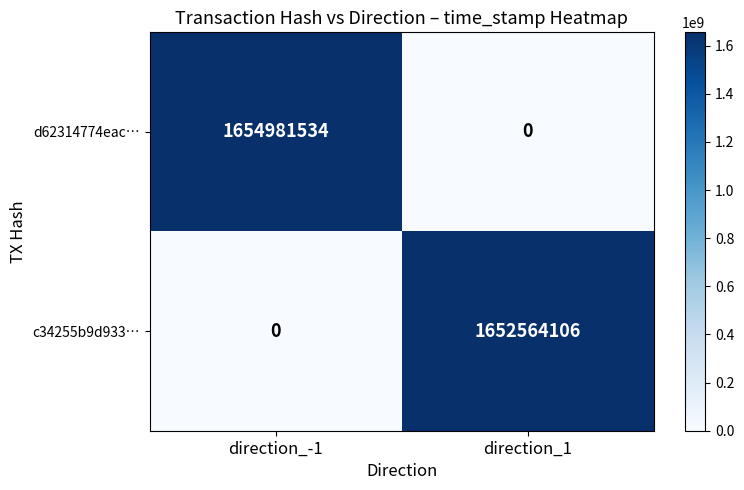

True or false: d62314774eac… has a value of 0 at direction_1.

True